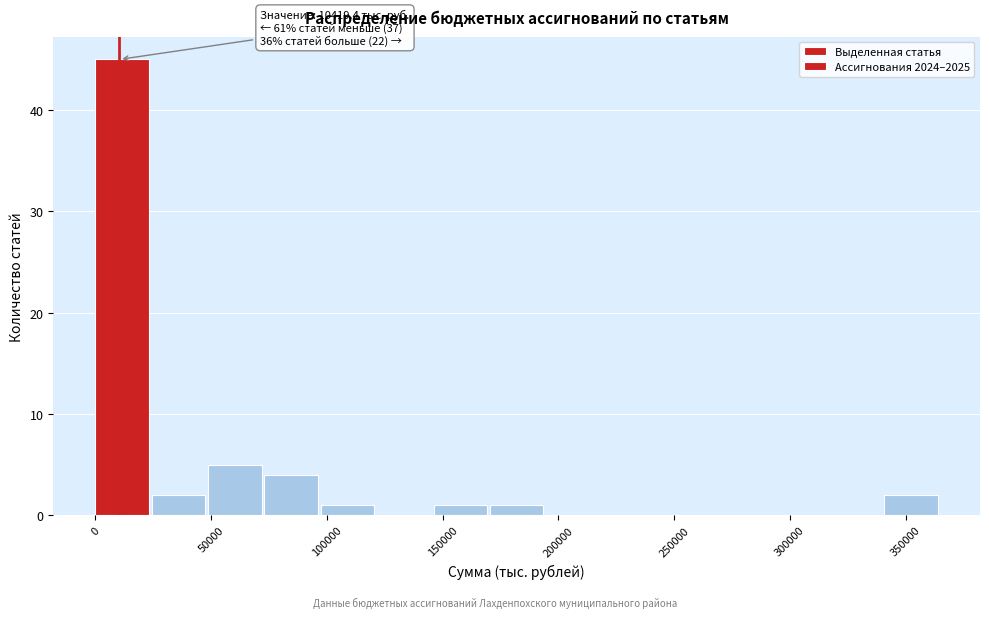

Which range on the x-axis has the tallest bar?

0 to 25000